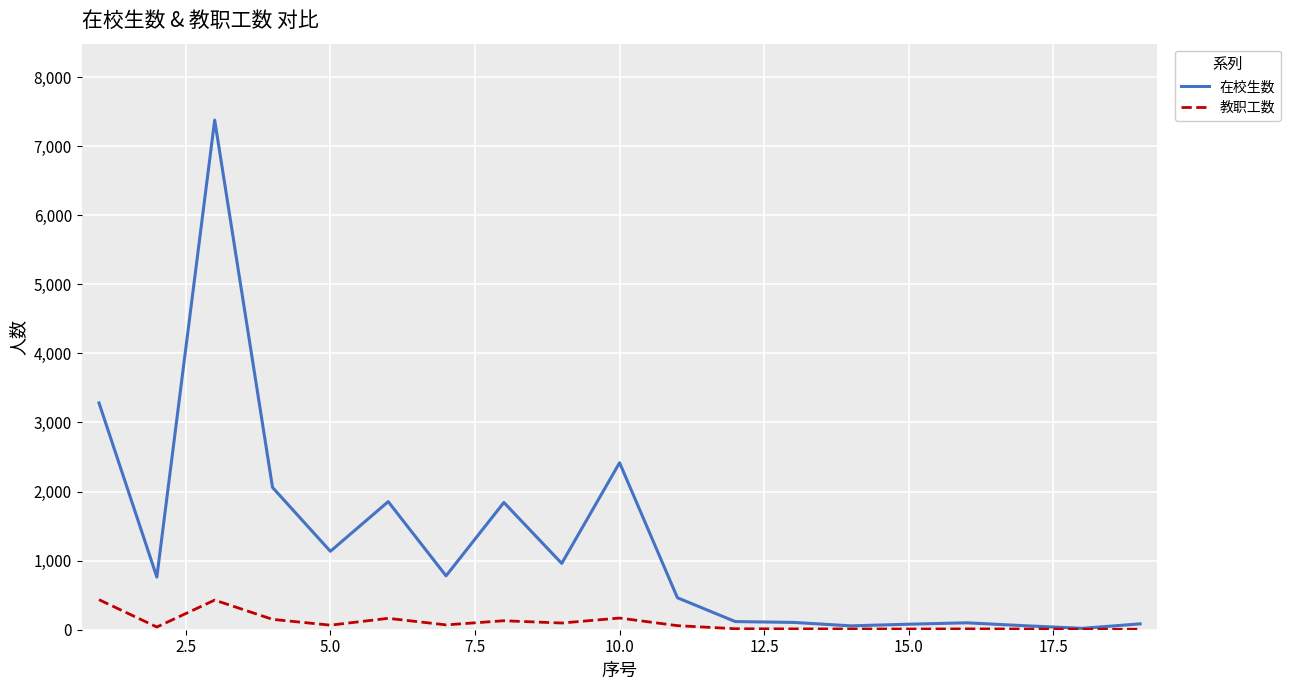

At how many categories does at least one series exceed 6716?

1